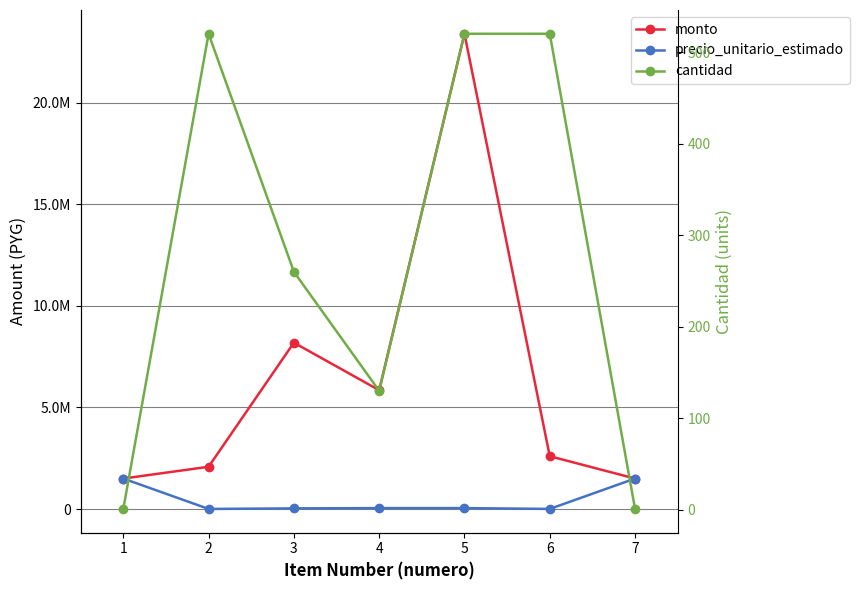

What is the average value of the cantidad series?

279